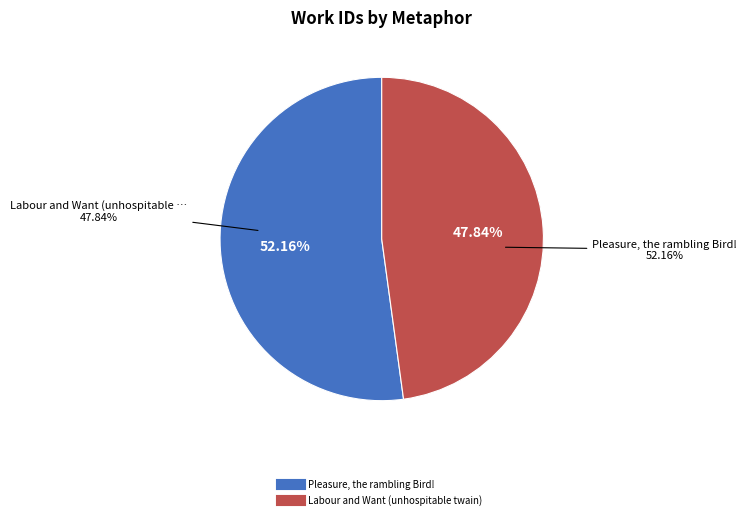

How many segments does this pie chart have?

2